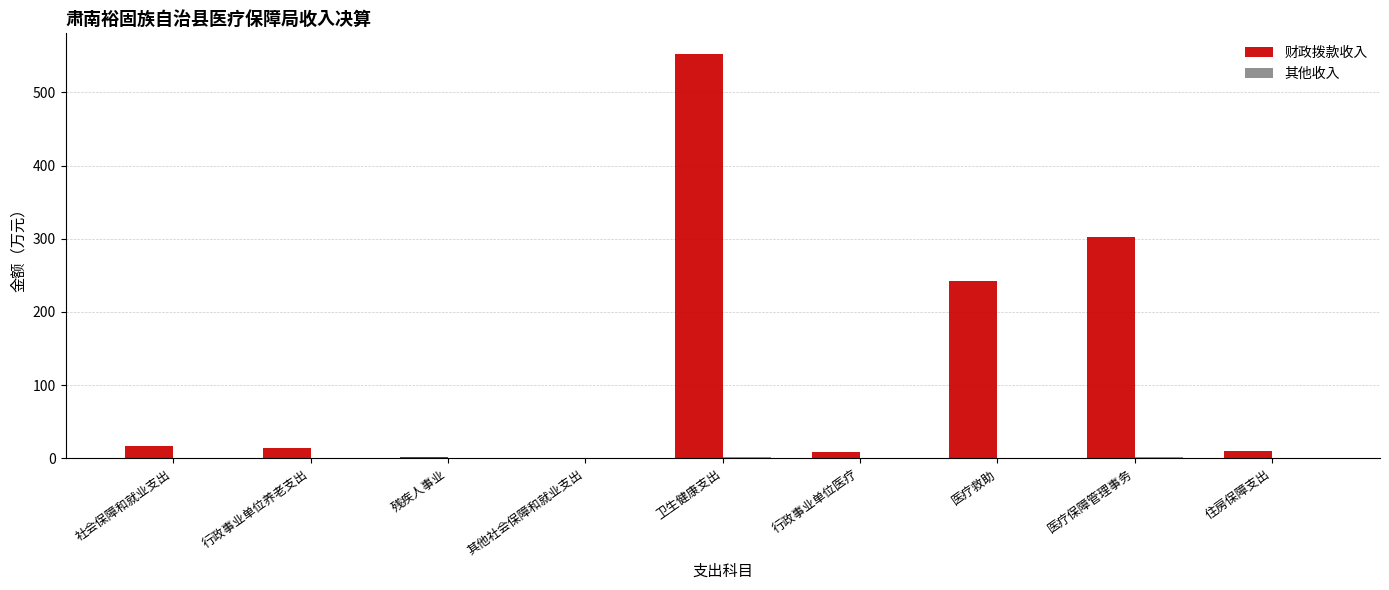

What is the maximum value shown in the chart?

553.1